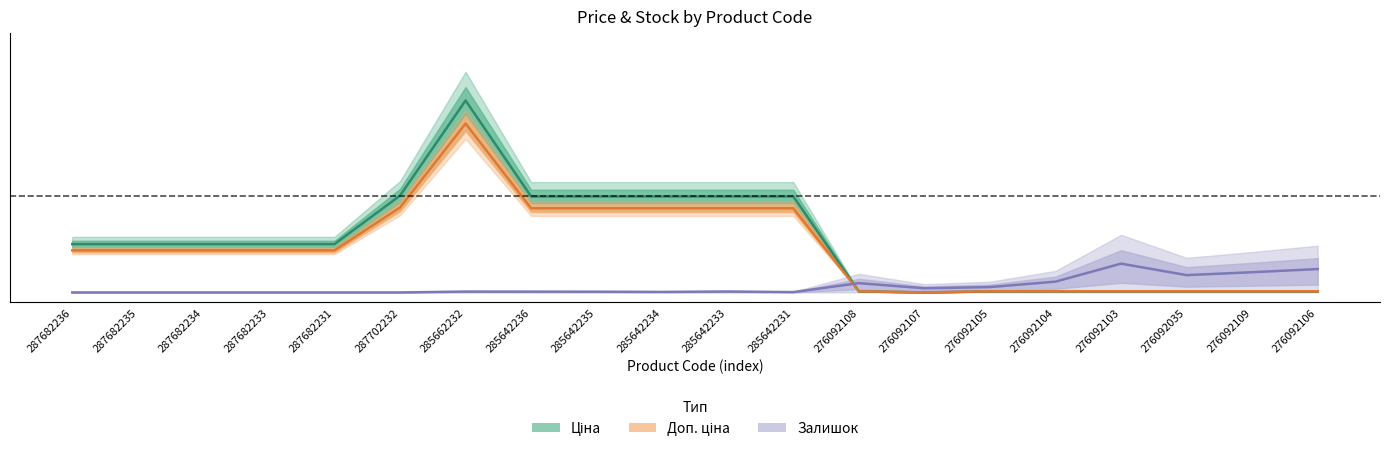

What is the difference between the maximum and minimum values in the Доп. ціна series?

0.9